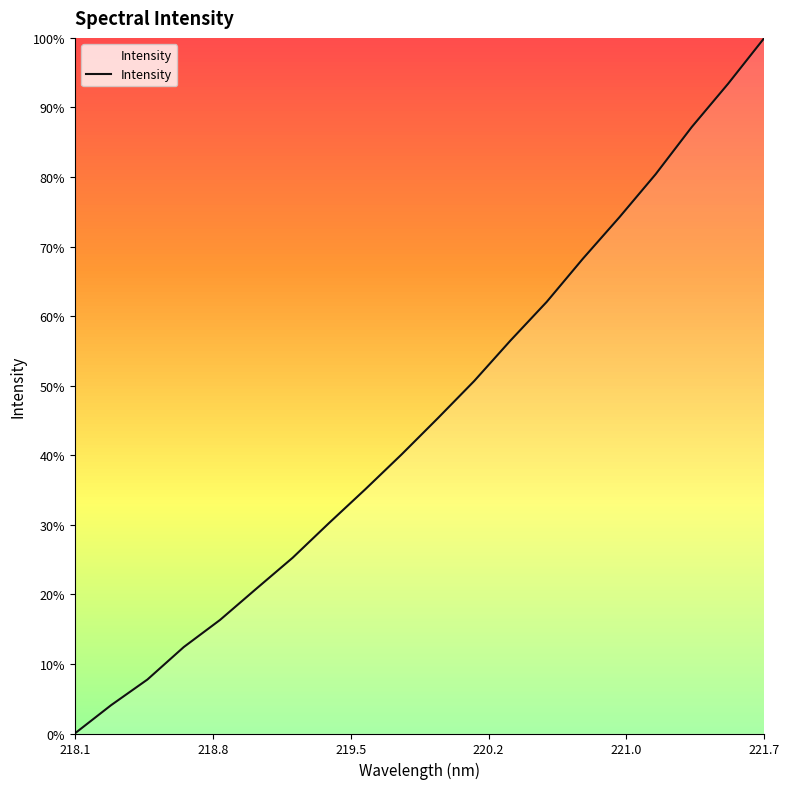

Is this an area chart (filled region under the line)?

Yes